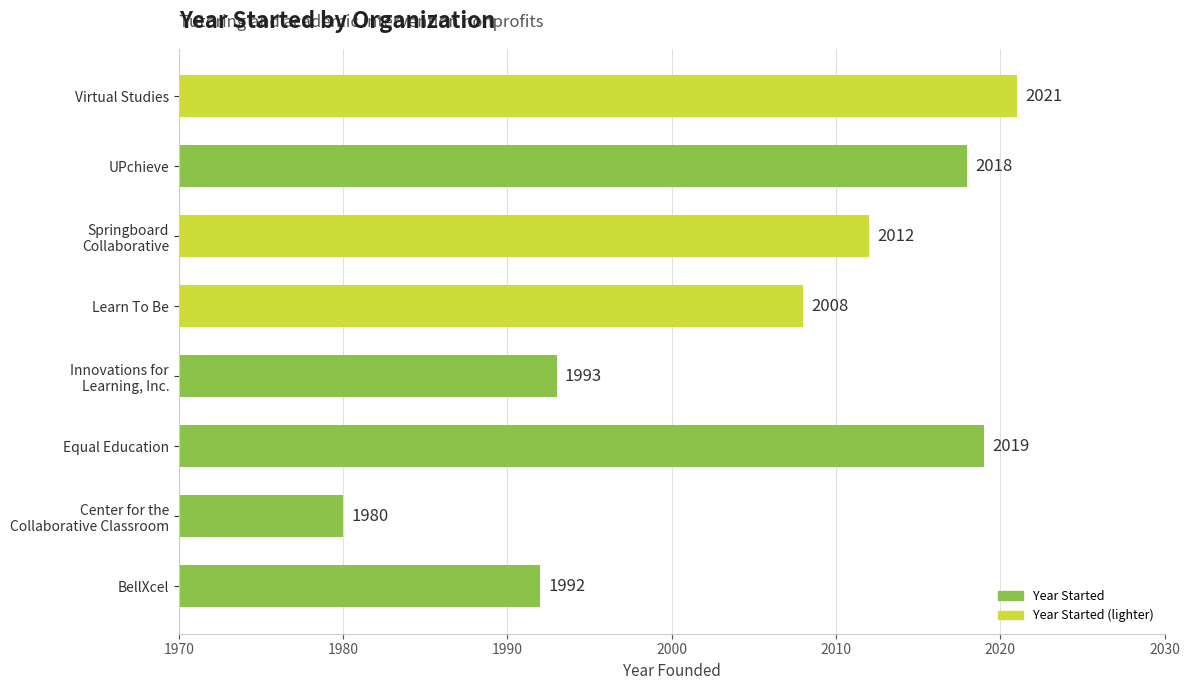

Are the bars horizontal?

Yes